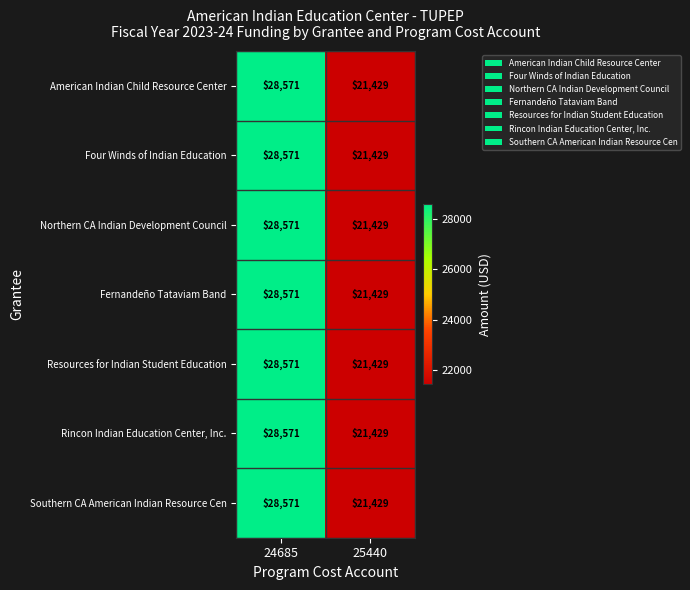

What is the sum of all Four Winds of Indian Education values?

50000